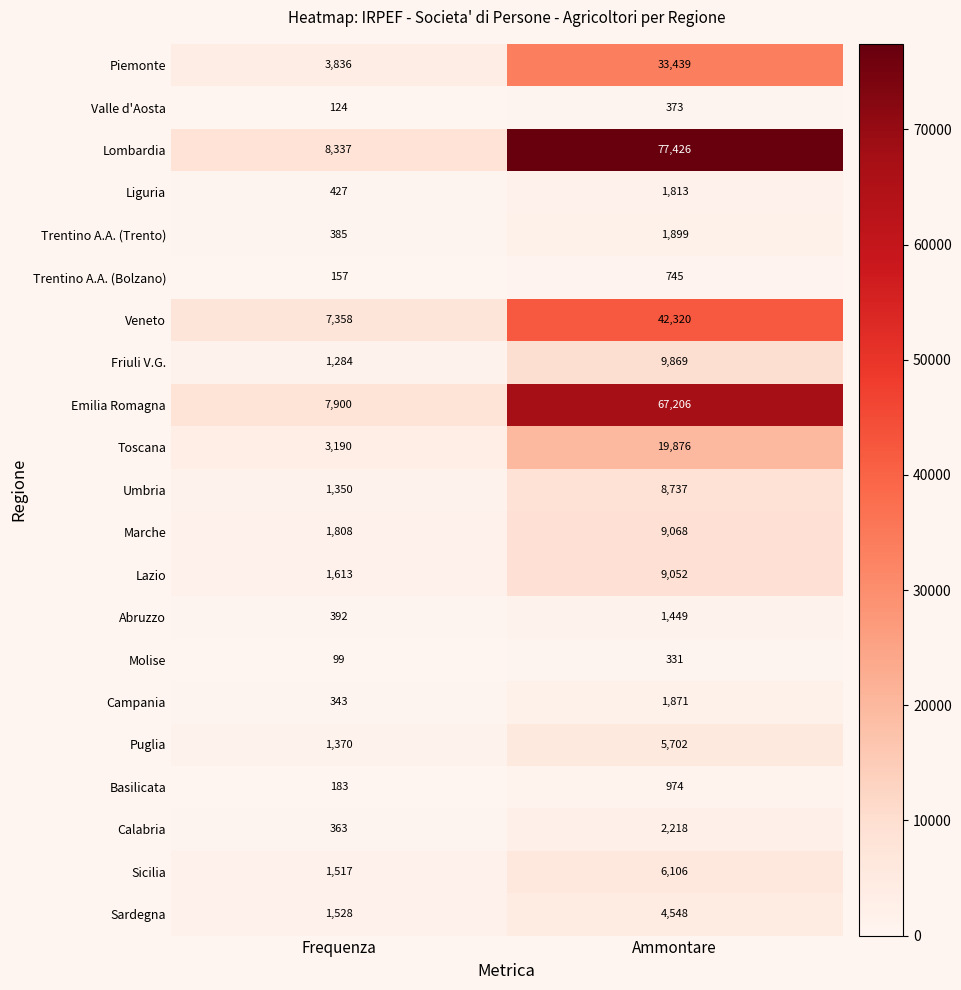

What is the difference between the maximum and minimum values in the Molise series?

232